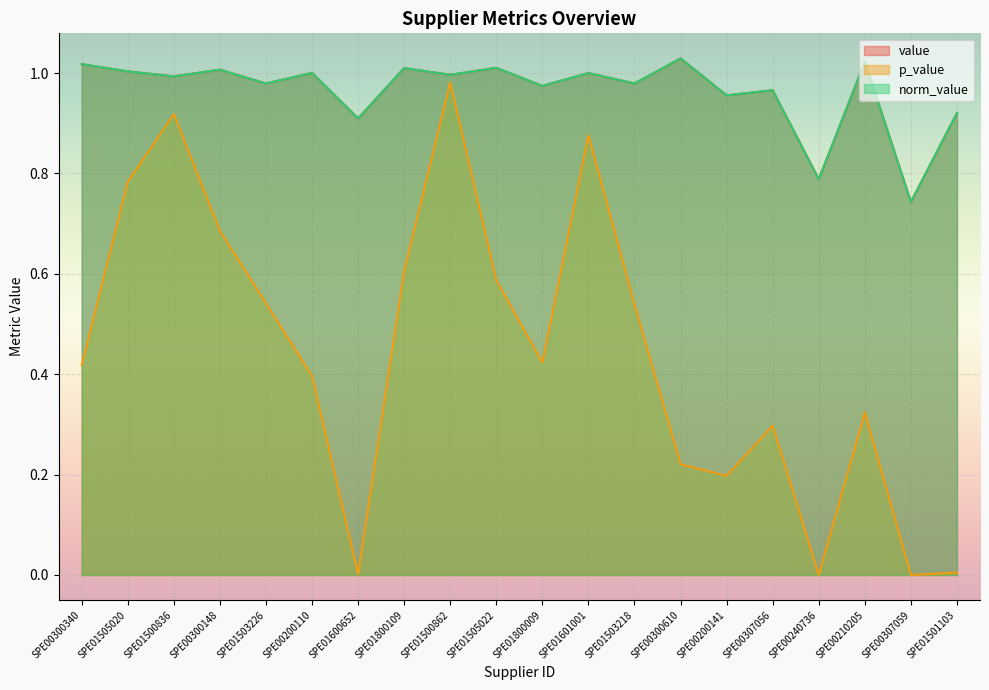

What is the approximate value of value at SPE00300340?

1.0